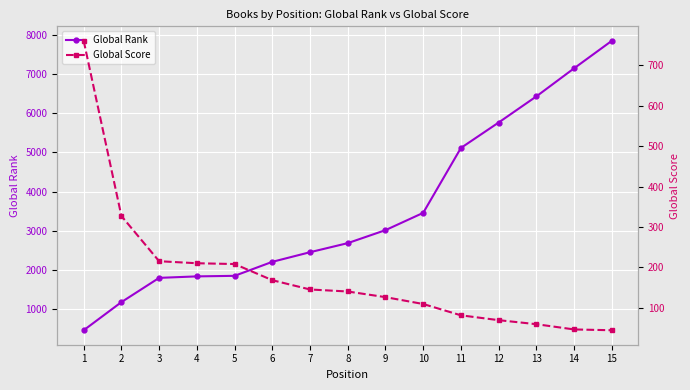

At which label is Global Score closest to 402?

2